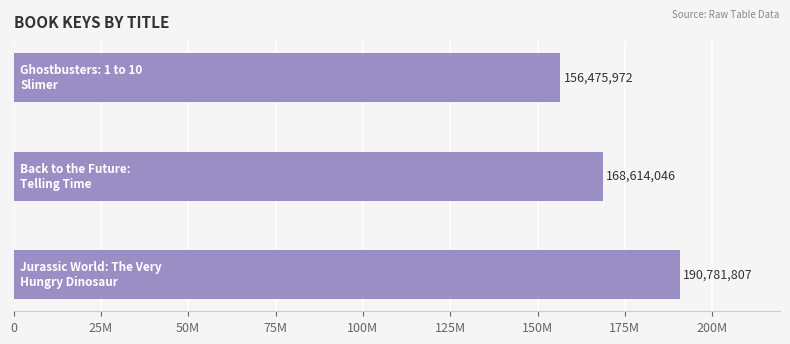

What is the difference between the second highest and minimum values?

12138074